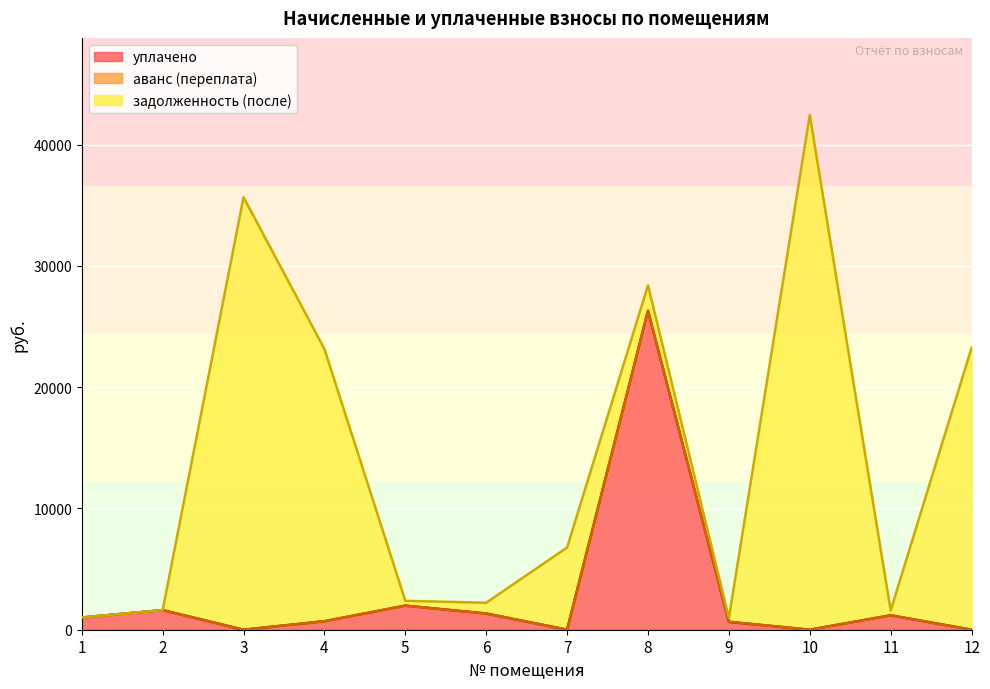

What is the value of the уплачено point at the 1st from the left?

1005.0